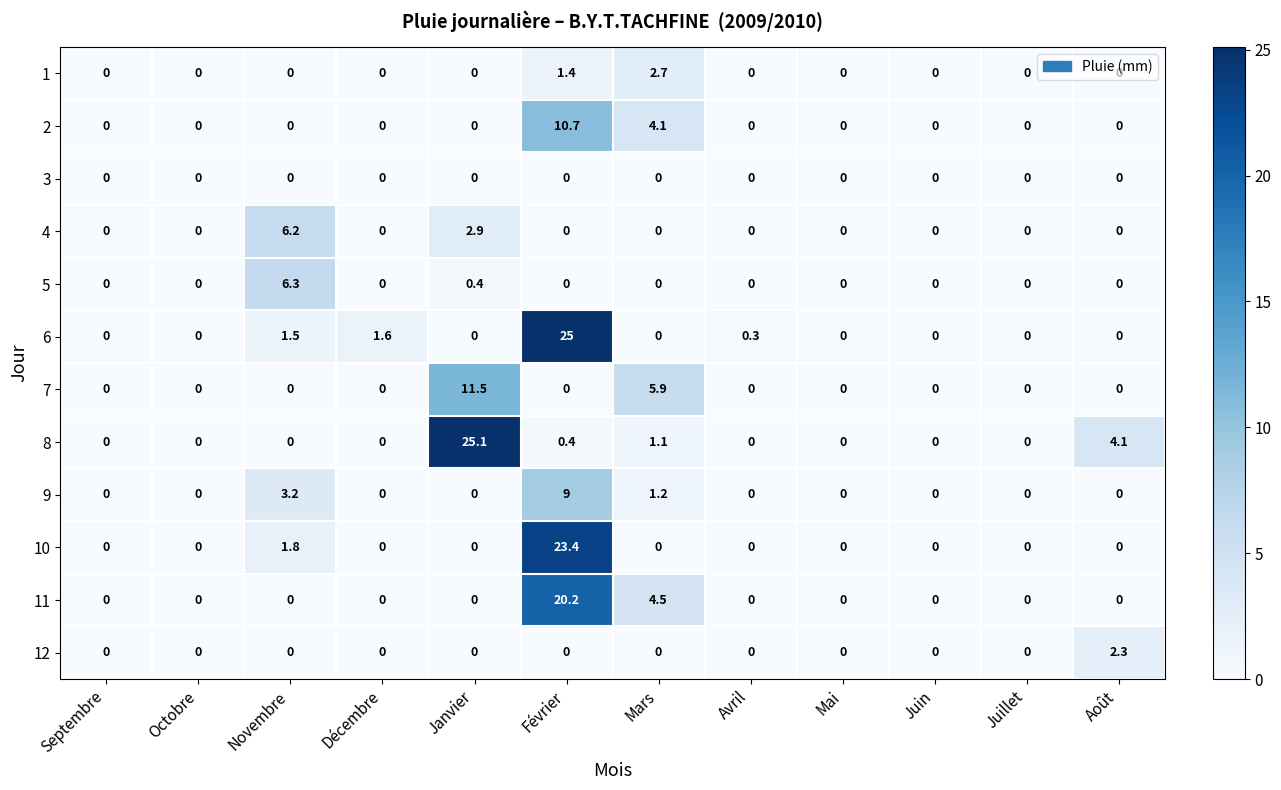

Between Février and Avril, which series saw the biggest shift?

6